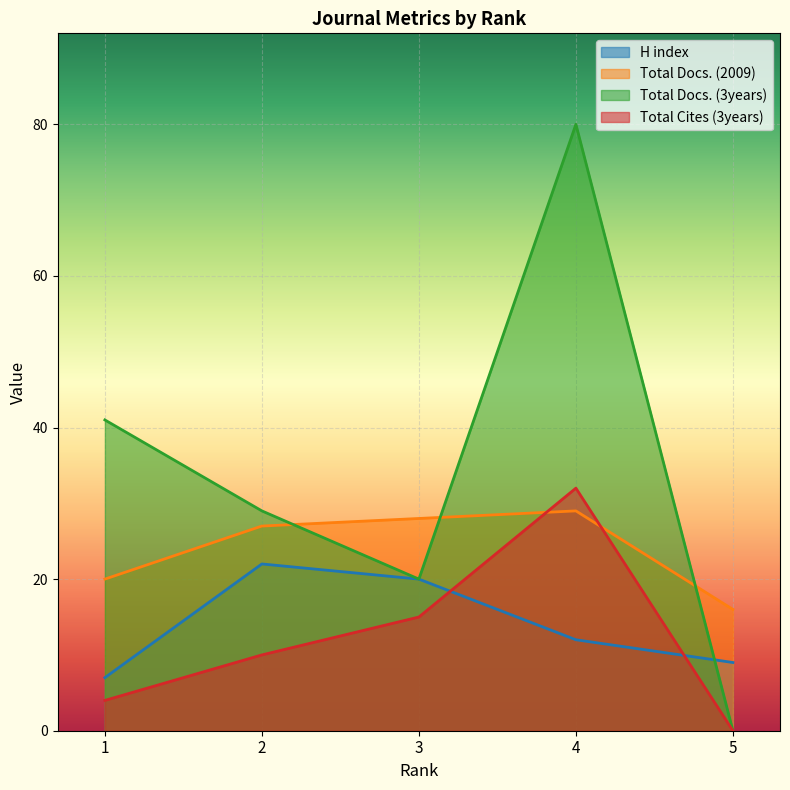

What is the difference between the H index values at 4 and 5?

3